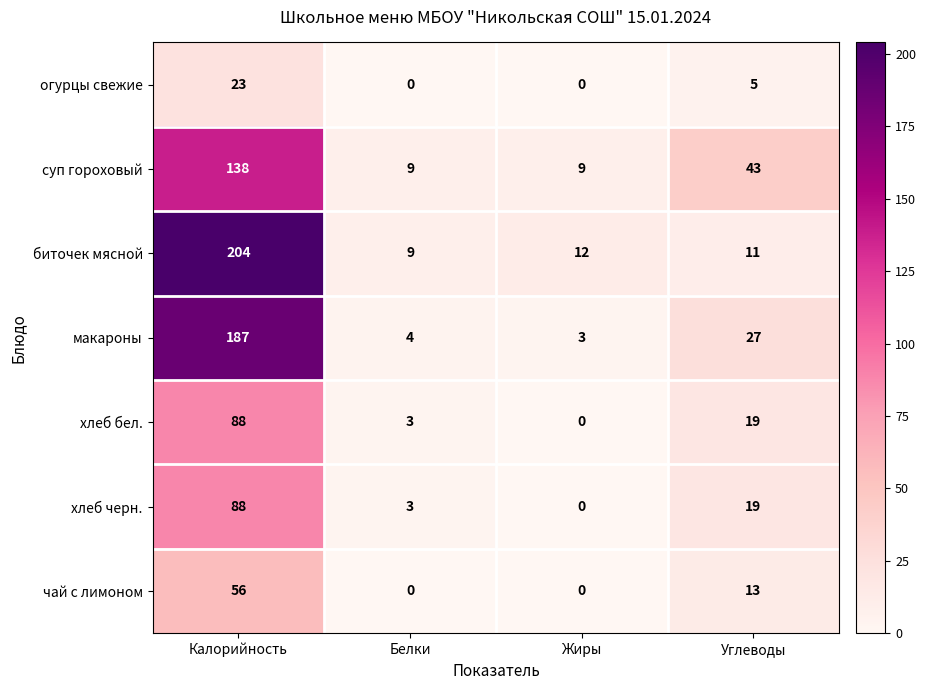

Reading left to right, extract all data points from this chart.

огурцы свежие: Калорийность=23	Белки=0	Жиры=0	Углеводы=5
суп гороховый: Калорийность=138	Белки=9	Жиры=9	Углеводы=43
биточек мясной: Калорийность=204	Белки=9	Жиры=12	Углеводы=11
макароны: Калорийность=187	Белки=4	Жиры=3	Углеводы=27
хлеб бел.: Калорийность=88	Белки=3	Жиры=0	Углеводы=19
хлеб черн.: Калорийность=88	Белки=3	Жиры=0	Углеводы=19
чай с лимоном: Калорийность=56	Белки=0	Жиры=0	Углеводы=13